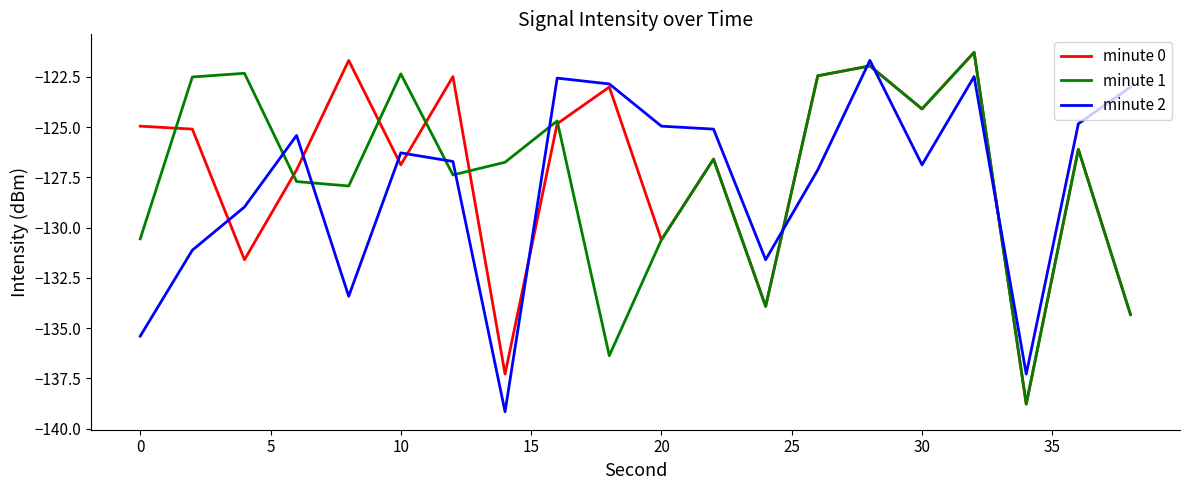

After their last crossing, which series has the higher values: minute 2 or minute 1?

minute 2